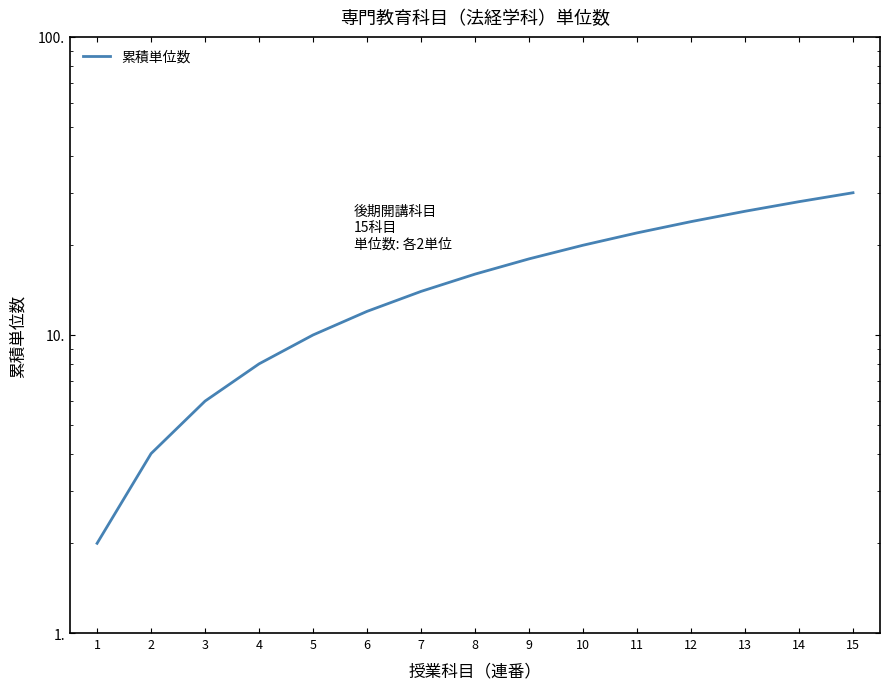

Which has a higher value, 14 or 2?

14